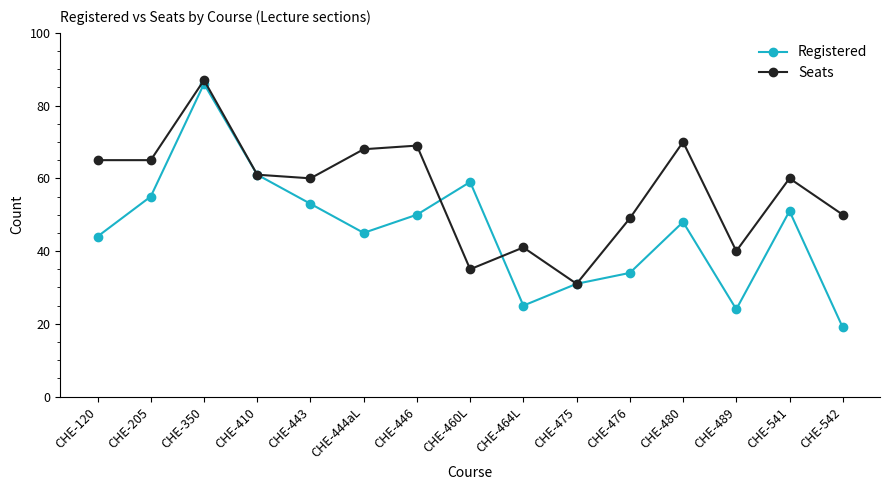

What is the sum of all Registered values?

685